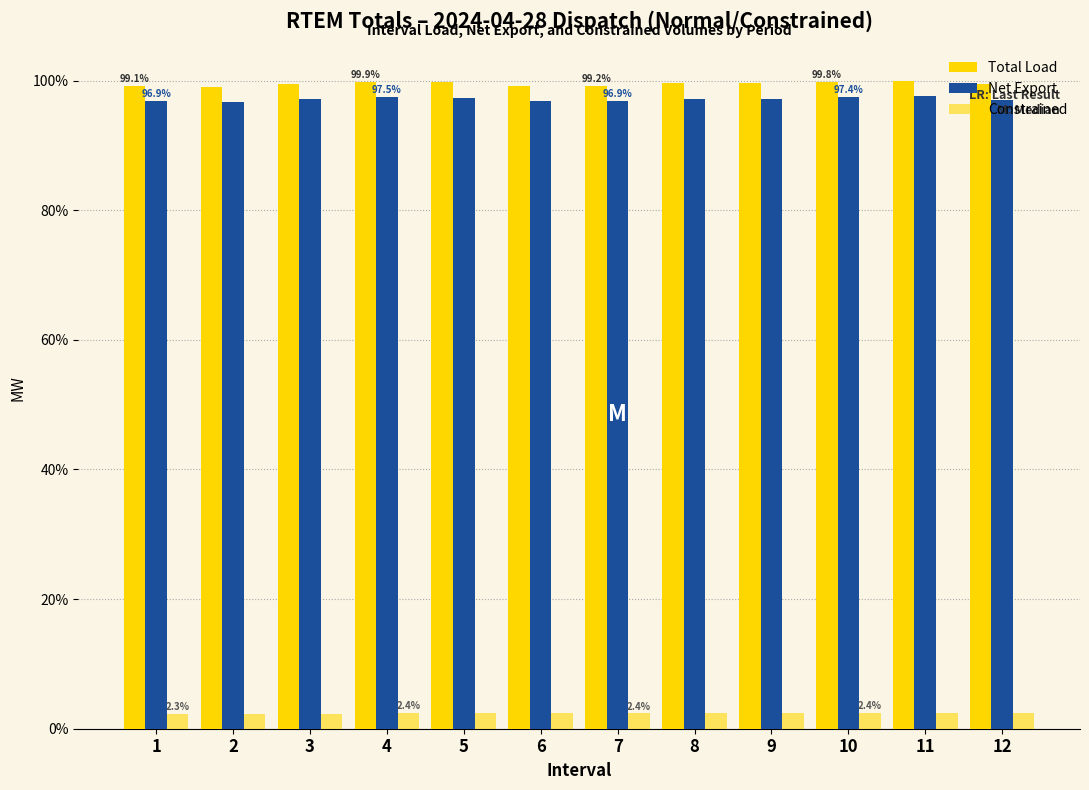

The value of Net Export at 11 is 97.6. True or false?

True